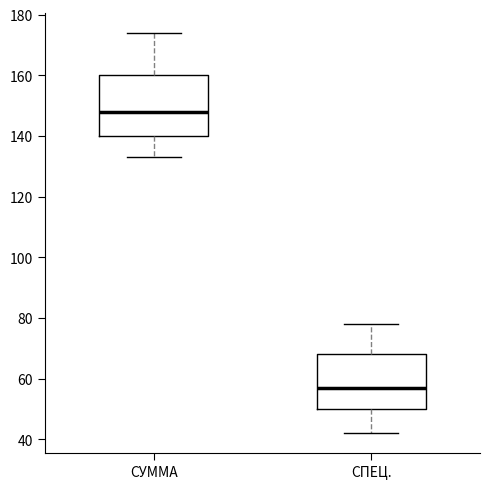

Where is the upper edge of the box for СУММА on the y-axis? The values are not printed on the chart, so give them approximately, as read against the axis.

160